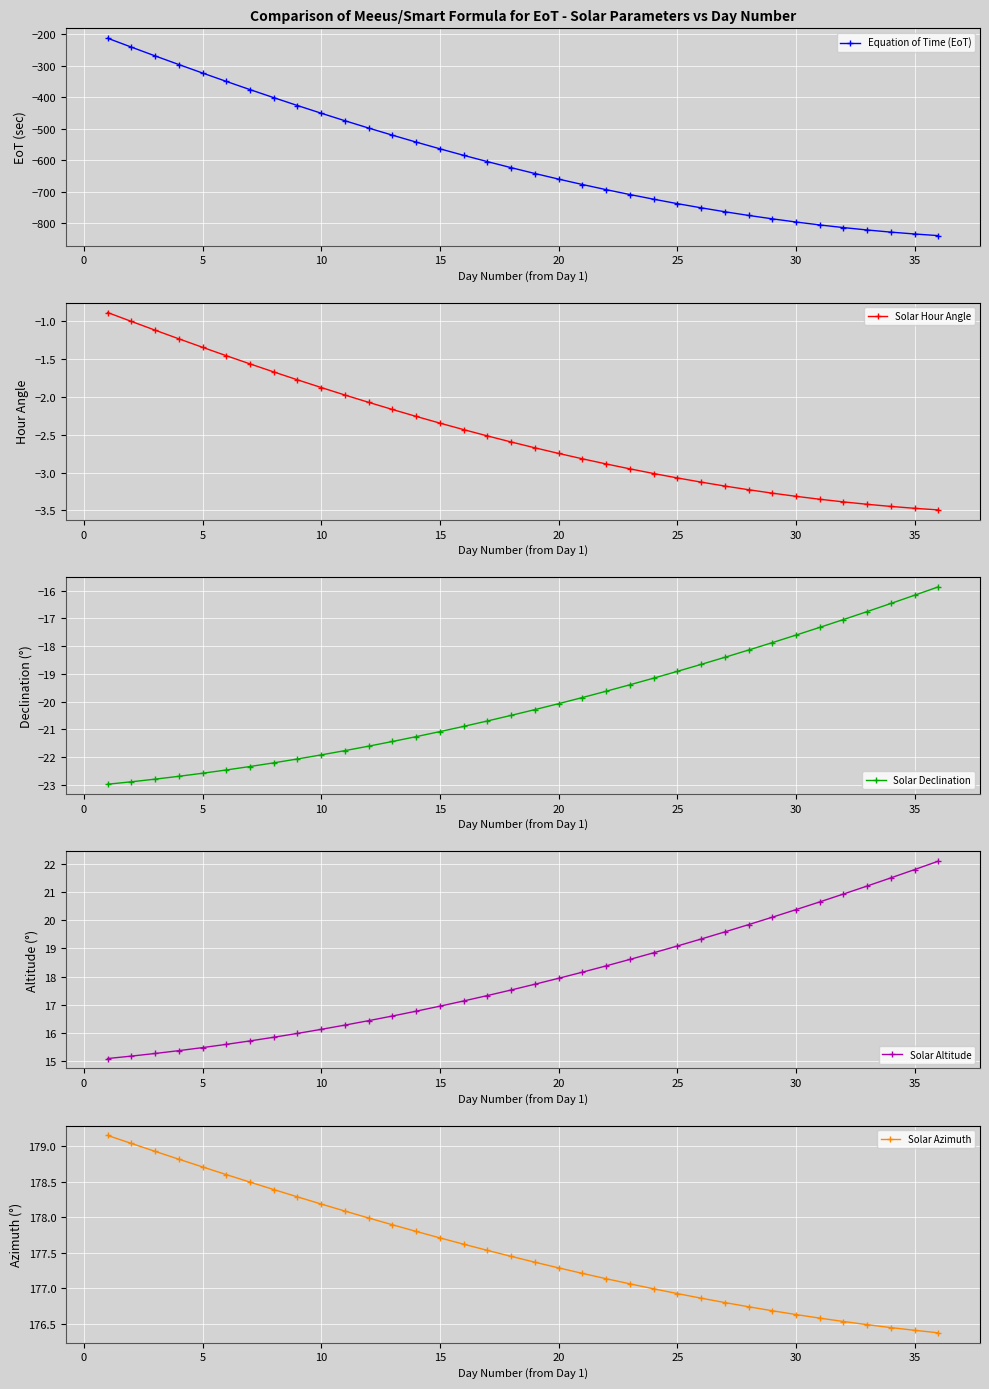

What is the highest value of the Solar Declination series?

-15.9